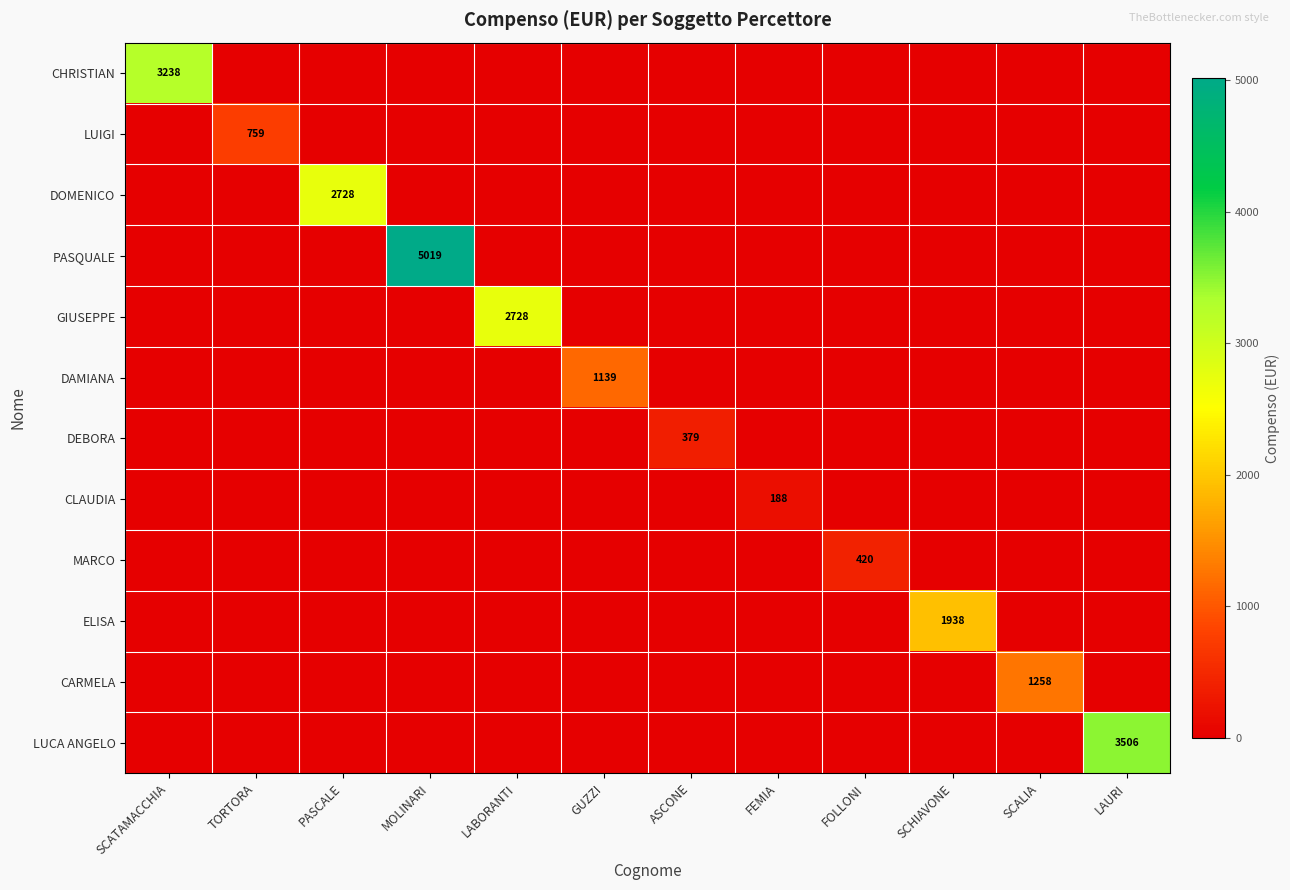

The value of CLAUDIA at FEMIA is 188. True or false?

True